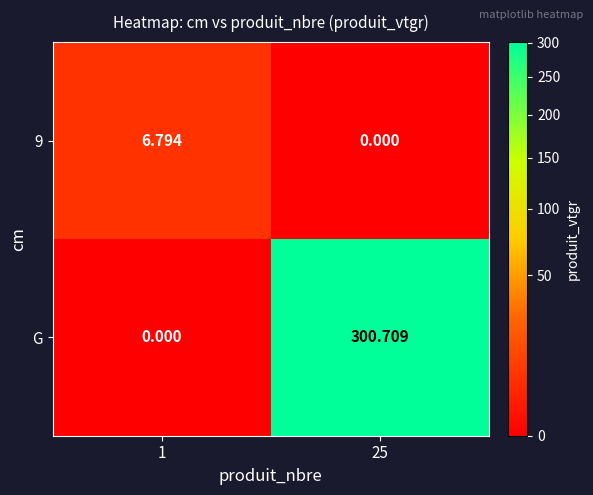

Which series has the largest total across all categories?

G